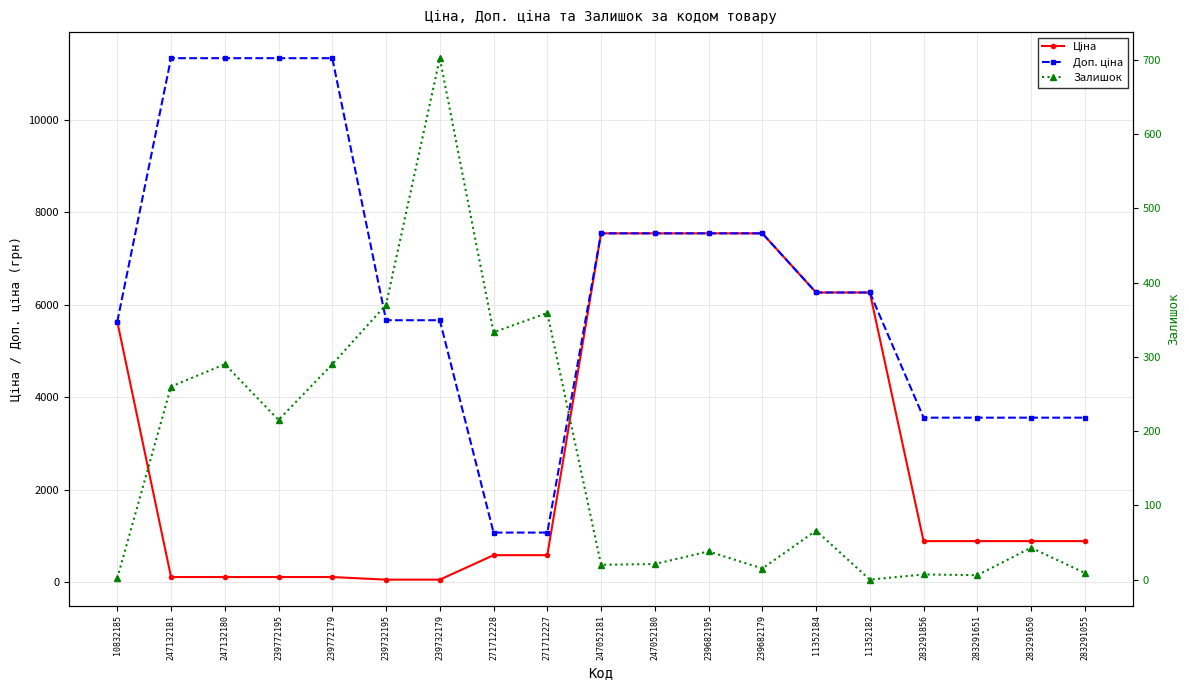

At which label is Доп. ціна closest to 6204?

11352184